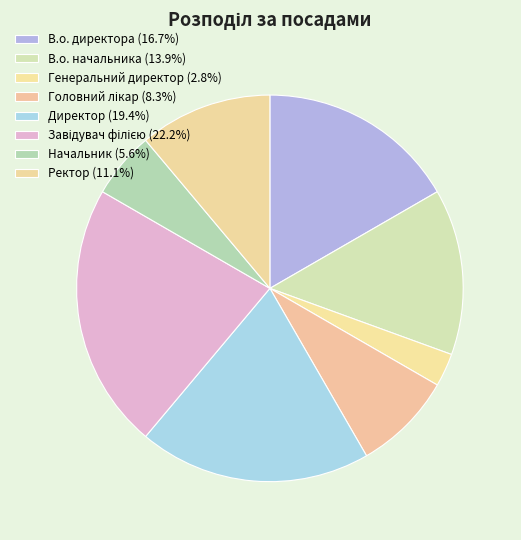

Count the number of slices in the pie.

8